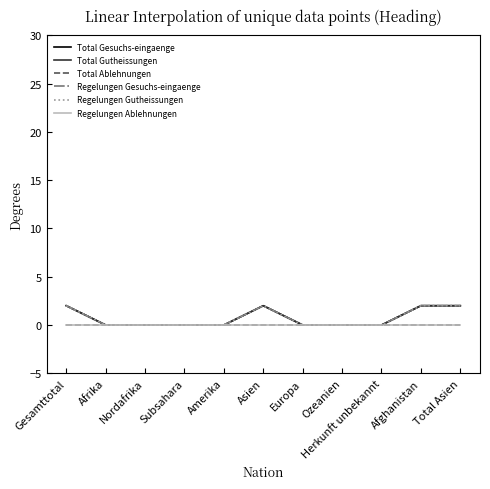

Which series has the largest range (max minus min)?

Total Gesuchs-eingaenge